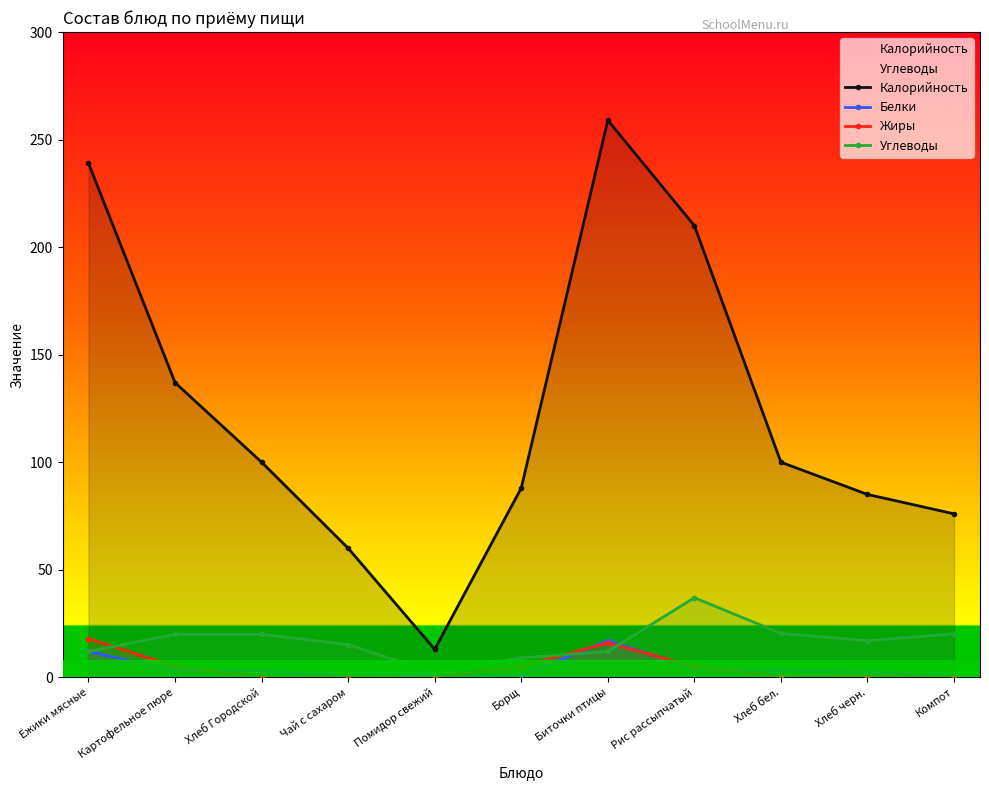

How many values in the Углеводы series exceed 17?

5